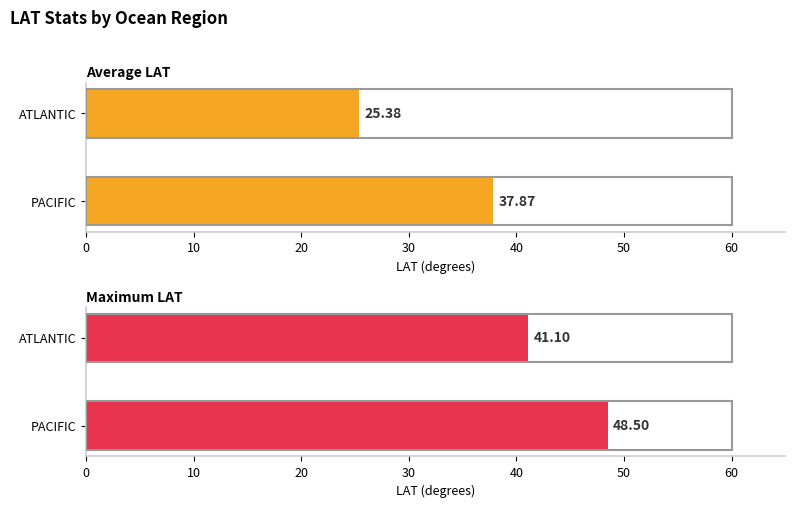

The Average LAT series shows 22.4 at PACIFIC. True or false?

False